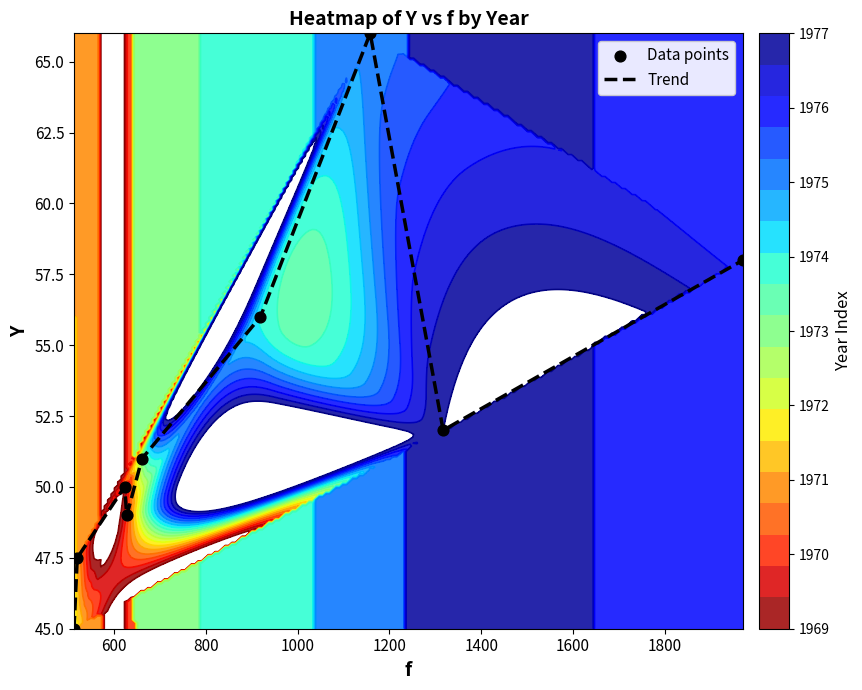

What is the maximum value for Trend?

66.0